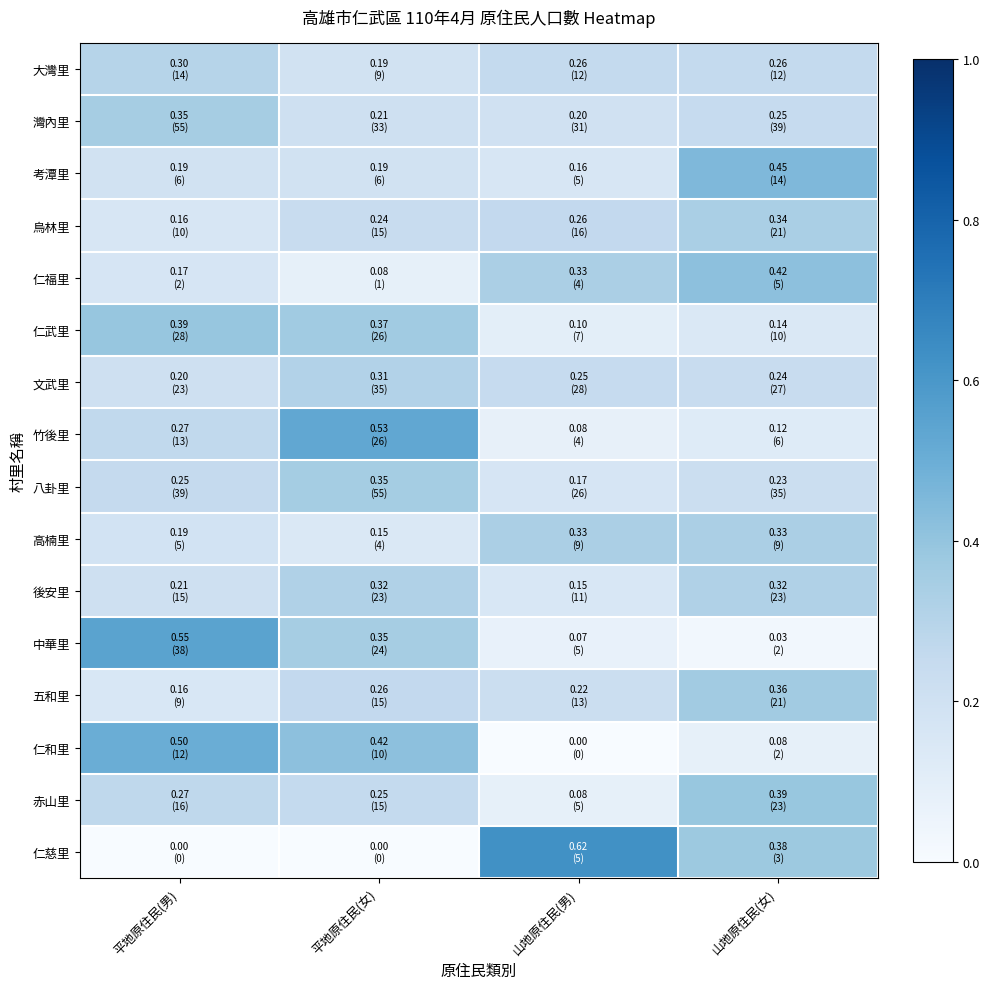

At 平地原住民(女), list the series in order from smallest to largest.

仁慈里, 仁福里, 高楠里, 大灣里, 考潭里, 灣內里, 烏林里, 赤山里, 五和里, 文武里, 後安里, 中華里, 八卦里, 仁武里, 仁和里, 竹後里